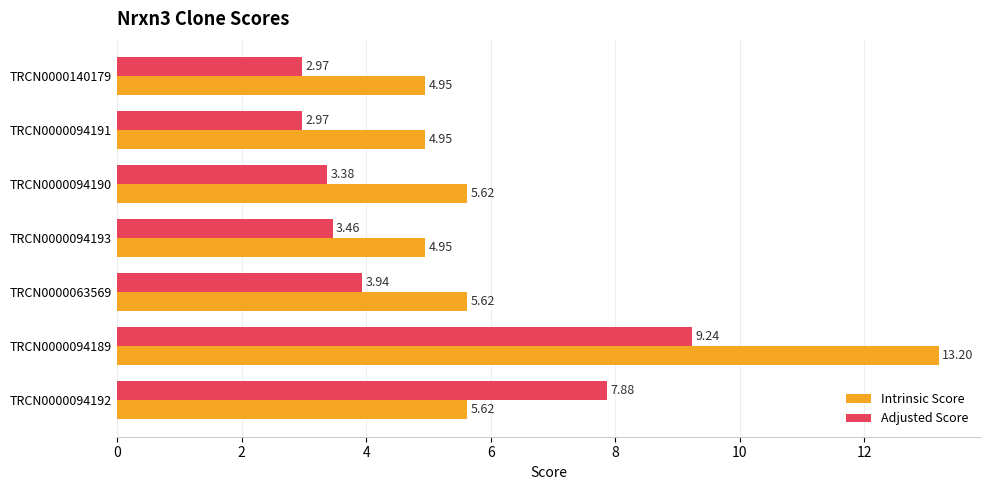

Which series has the largest total across all categories?

Intrinsic Score